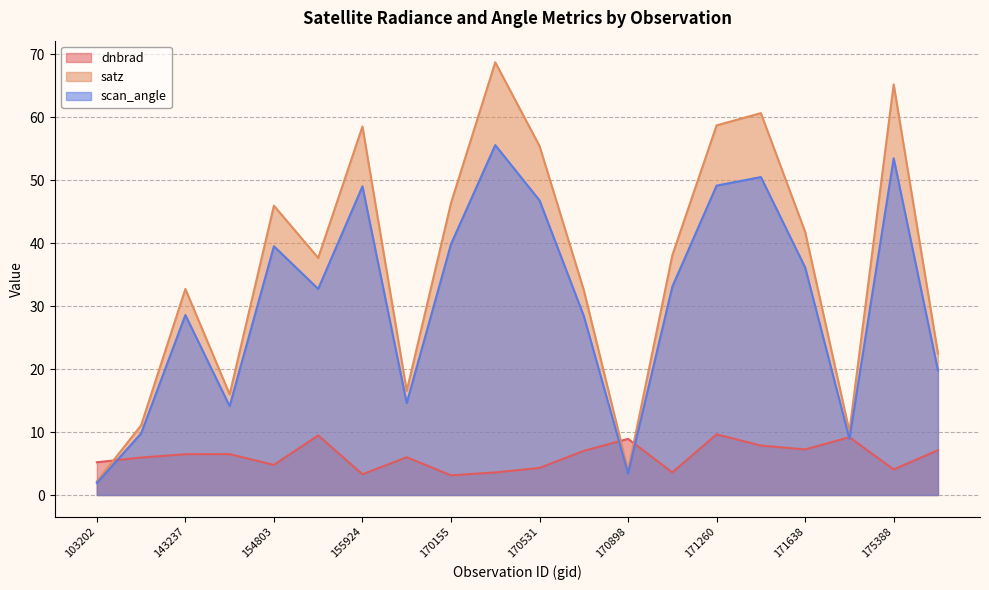

How many lines are shown in the chart?

3